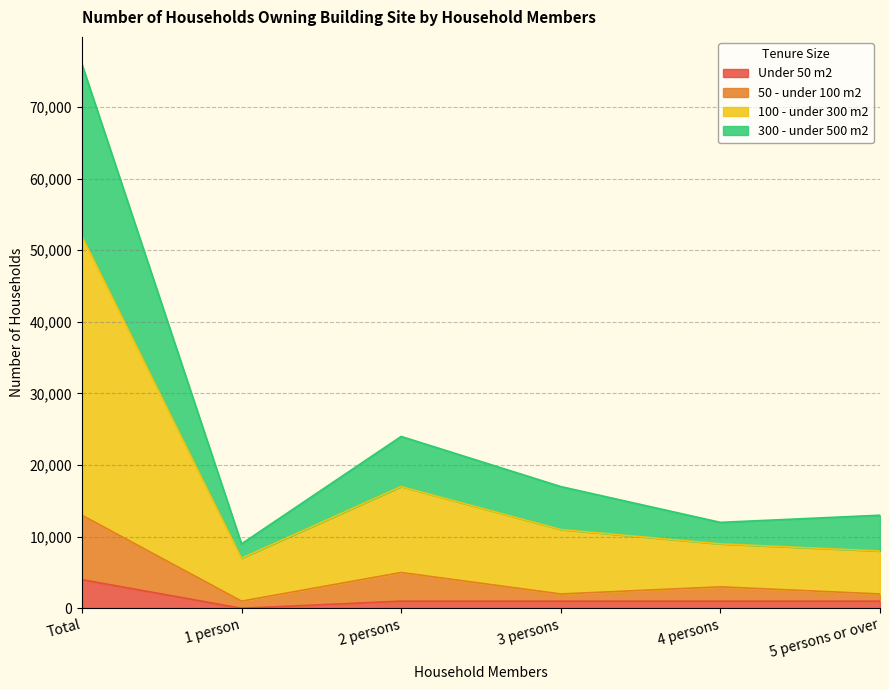

Which category has the highest value in the Under 50 m2 series?

Total